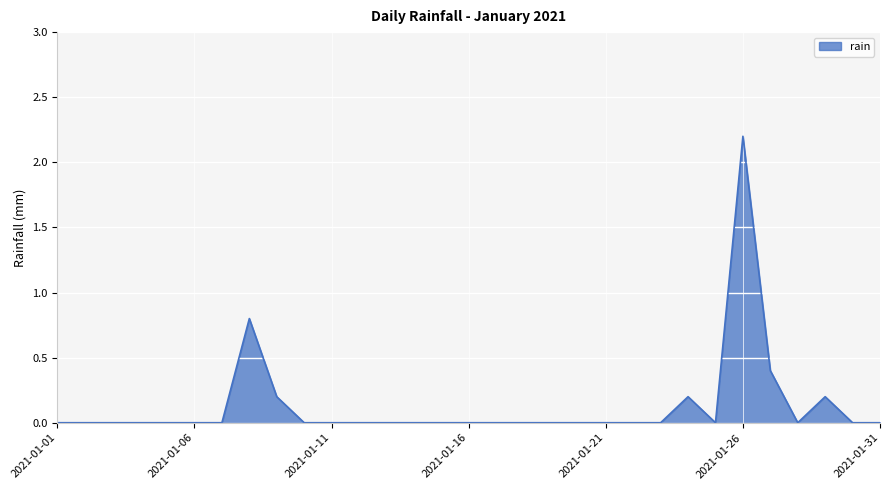

What is the maximum value shown in the chart?

2.2